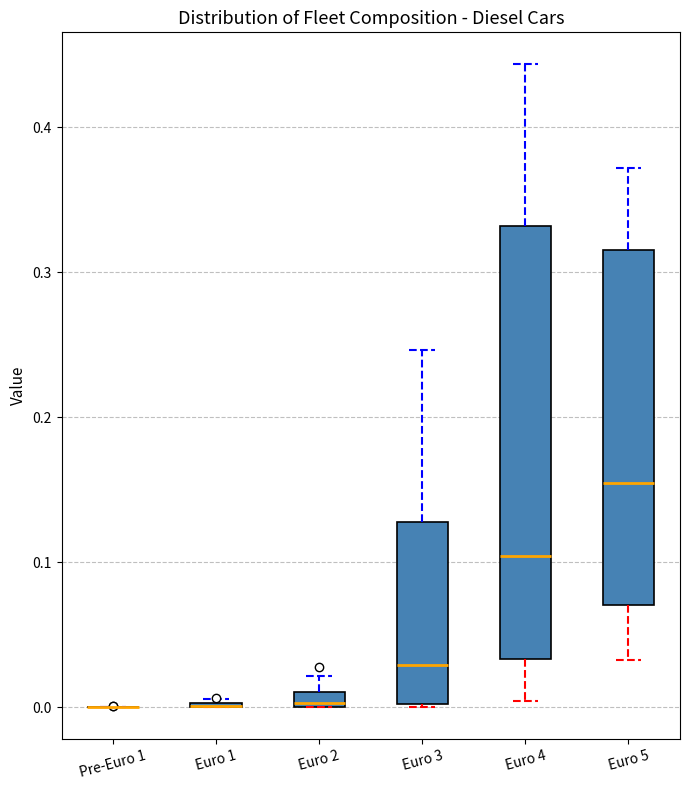

Comparing the boxes themselves (not the whiskers), which one is the tallest?

Euro 4